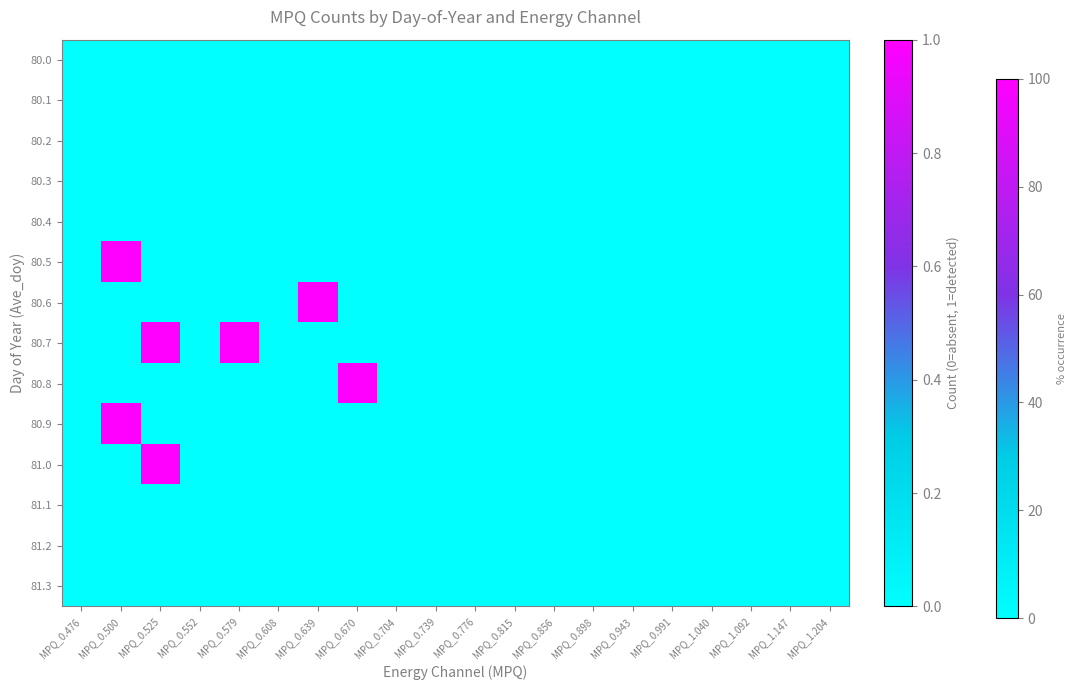

How many data points does each series have?

20